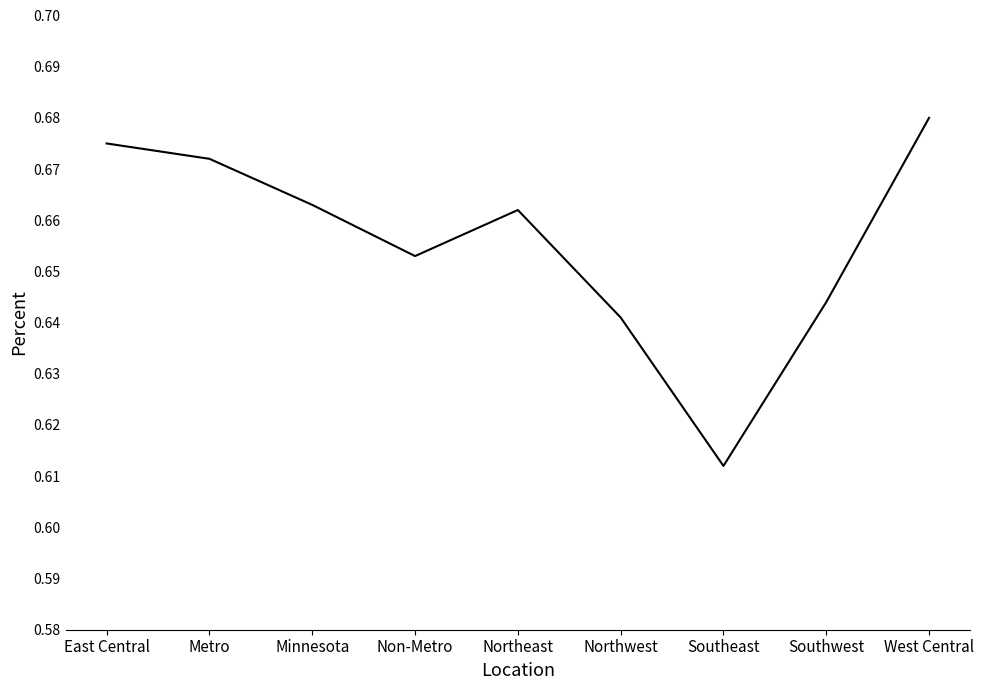

Is it true that the value at Non-Metro is 0.3?

False